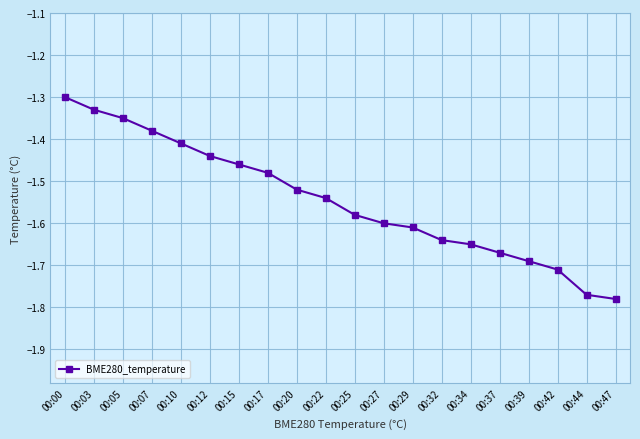

True or false: the data has more than 0 interior local peaks.

False